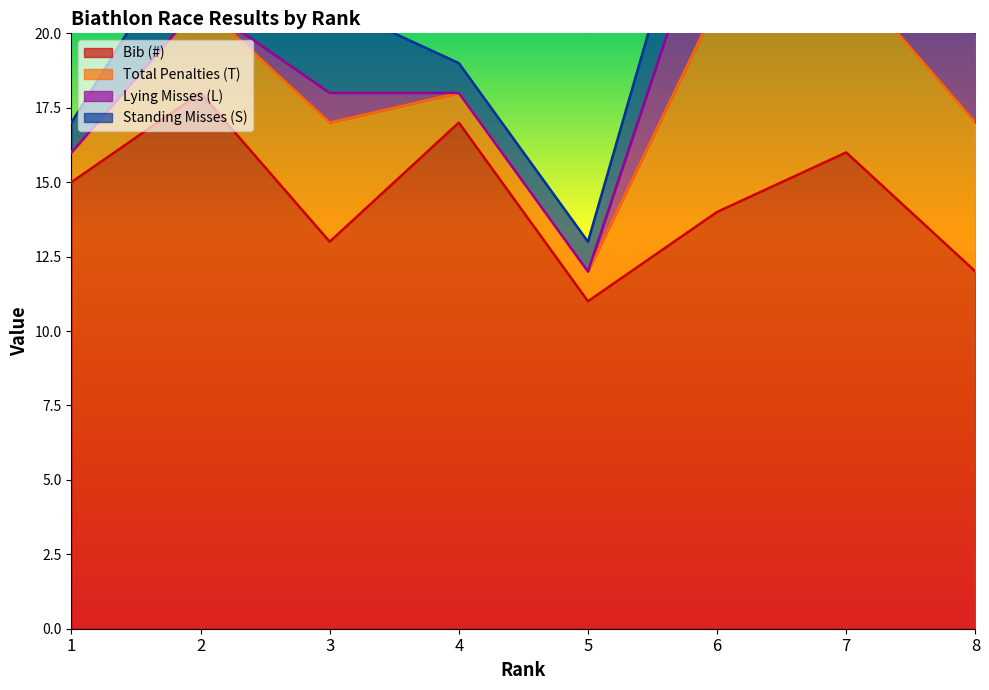

What is the difference between the highest and lowest values at 5?

11